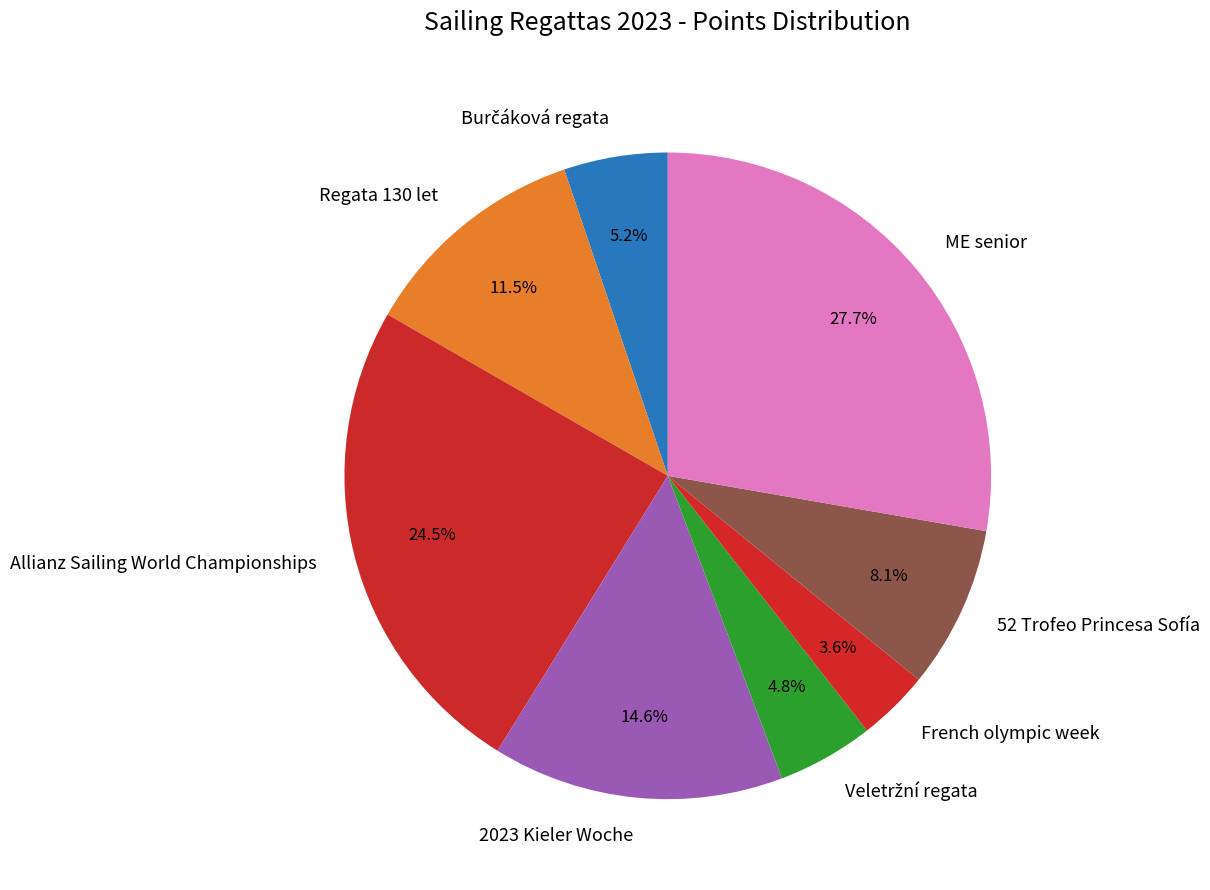

Is it true that French olympic week is 4% of the pie?

True